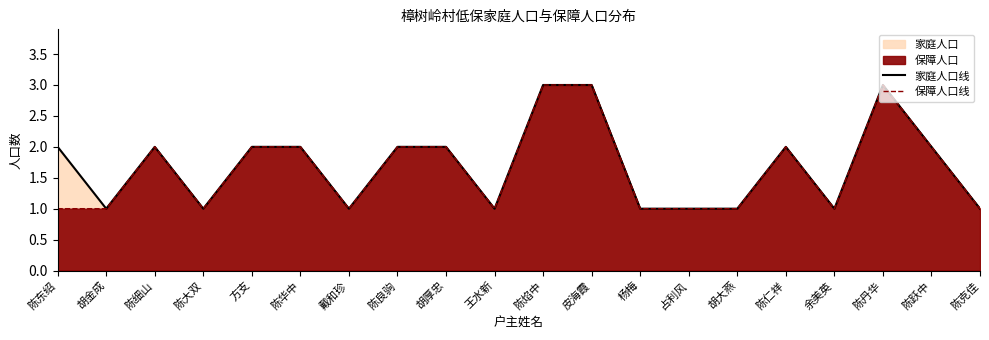

Reading left to right, list all the values displayed in this chart.

家庭人口线: 陈东绍=2	胡金成=1	陈细山=2	陈大双=1	方支=2	陈华中=2	戴和珍=1	陈良驹=2	胡厚忠=2	王水新=1	陈焰中=3	皮海霞=3	杨梅=1	占利风=1	胡大燕=1	陈仁祥=2	余美英=1	陈丹华=3	陈跃中=2	陈克佳=1
保障人口线: 陈东绍=1	胡金成=1	陈细山=2	陈大双=1	方支=2	陈华中=2	戴和珍=1	陈良驹=2	胡厚忠=2	王水新=1	陈焰中=3	皮海霞=3	杨梅=1	占利风=1	胡大燕=1	陈仁祥=2	余美英=1	陈丹华=3	陈跃中=2	陈克佳=1